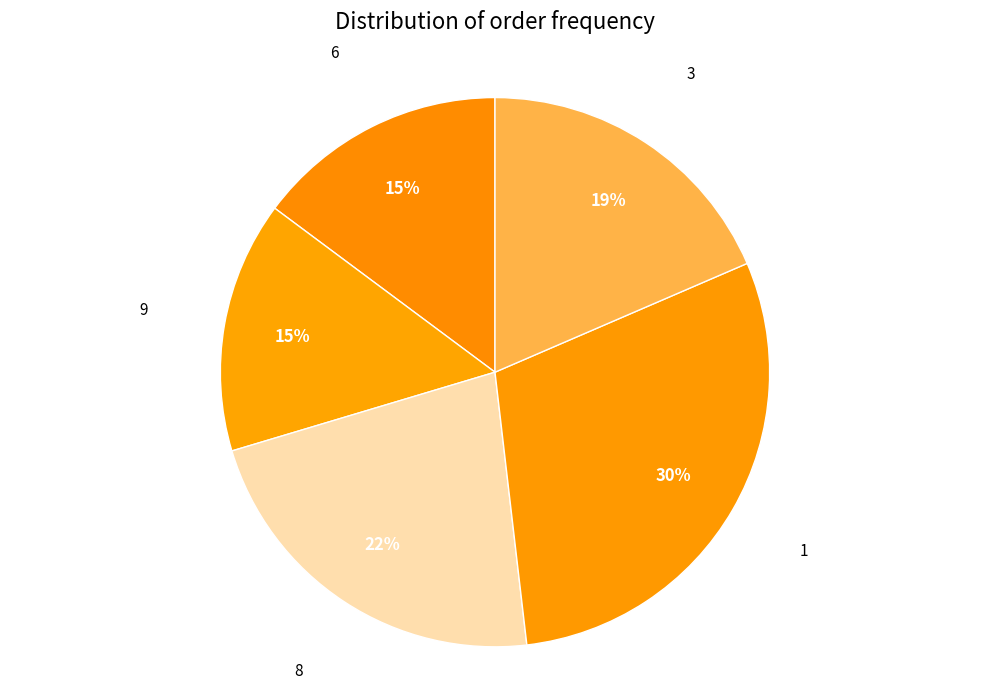

True or false: 8 accounts for 22% of the total.

True